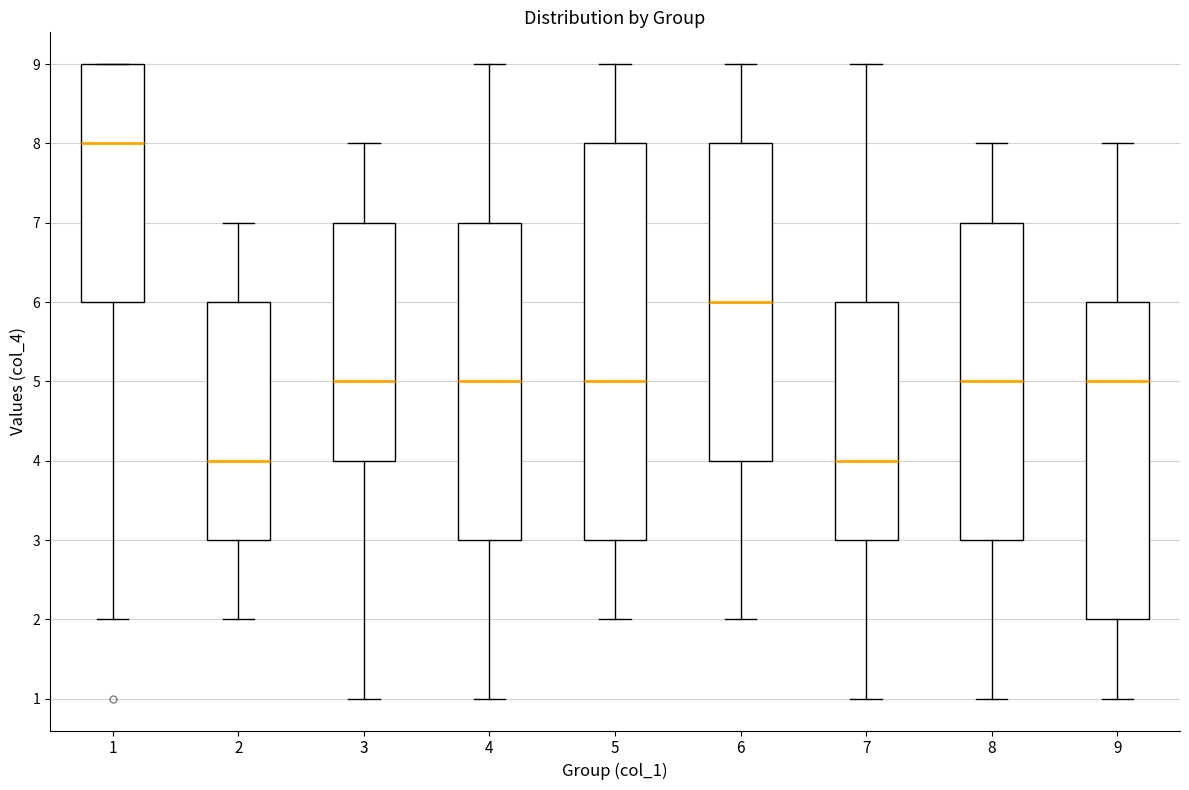

Reading left to right, read every box against the y-axis: the position of its median line, the range the box covers, and the ends of its whiskers. The values are not printed on the chart, so give them approximately, as read against the axis.

1: median 8, box 6 to 9, whiskers 2 to 9
2: median 4, box 3 to 6, whiskers 2 to 7
3: median 5, box 4 to 7, whiskers 1 to 8
4: median 5, box 3 to 7, whiskers 1 to 9
5: median 5, box 3 to 8, whiskers 2 to 9
6: median 6, box 4 to 8, whiskers 2 to 9
7: median 4, box 3 to 6, whiskers 1 to 9
8: median 5, box 3 to 7, whiskers 1 to 8
9: median 5, box 2 to 6, whiskers 1 to 8